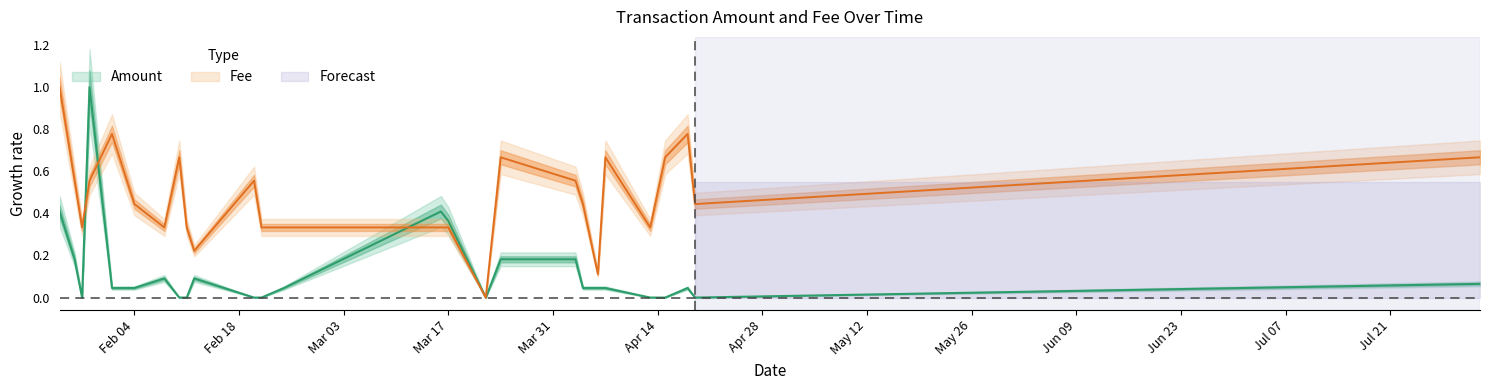

True or false: Amount and Fee cross at least once.

True